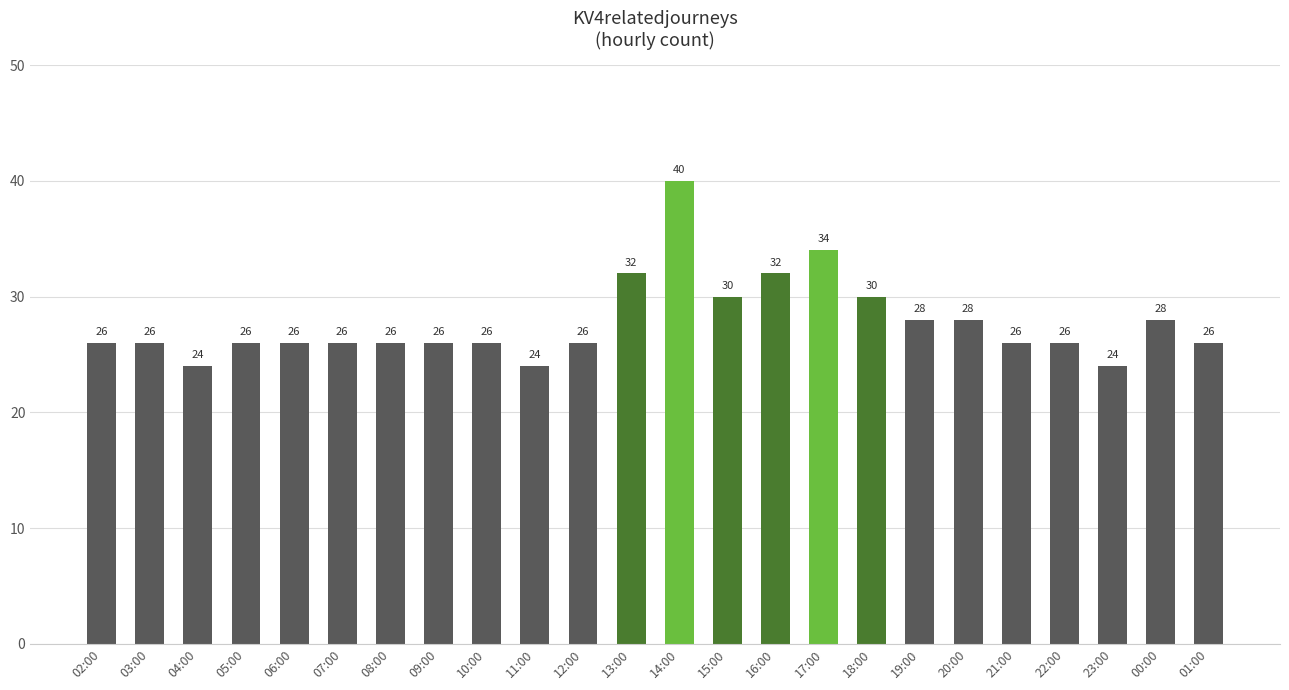

Count the values in the range 26 to 30.

17